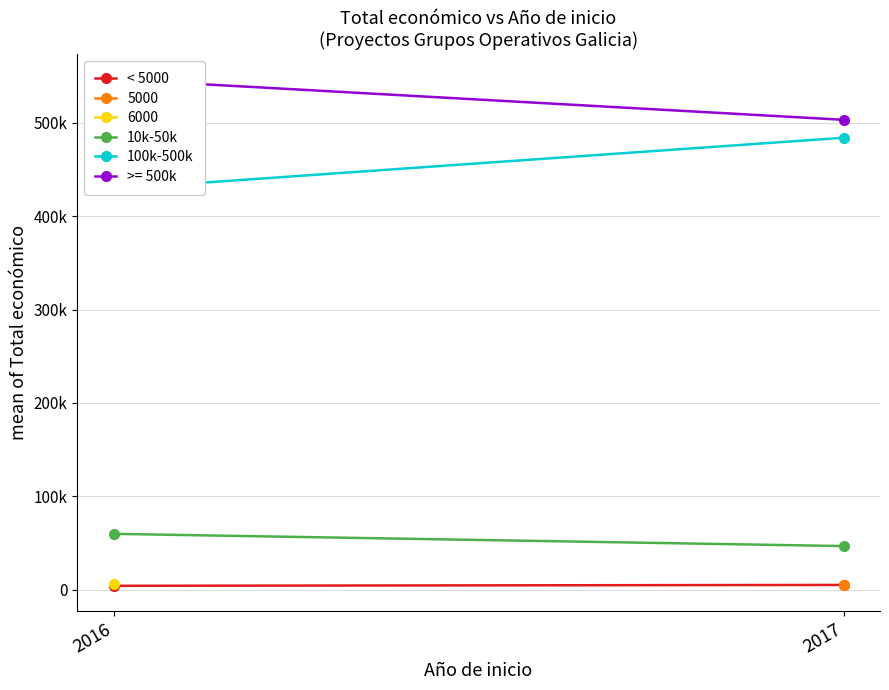

What is the value of the 10k-50k point at the 2nd from the left?

46581.0